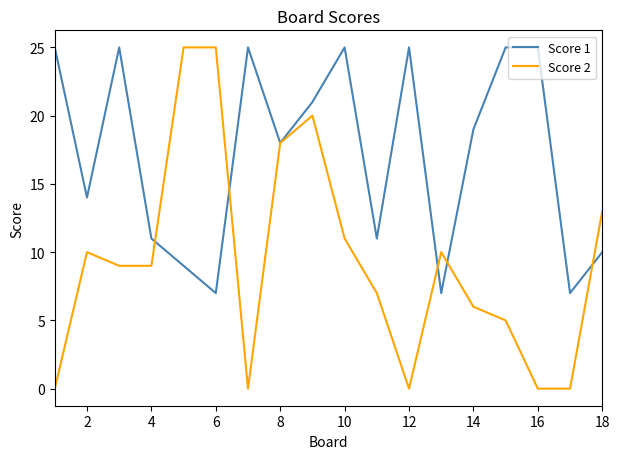

List the series in order of their overall mean, lowest first.

Score 2, Score 1